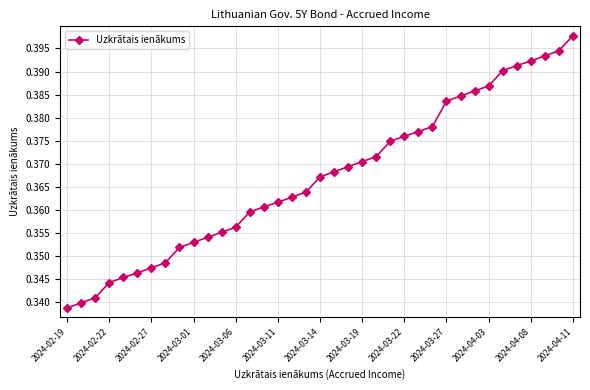

What is the sum of all values?

13.6